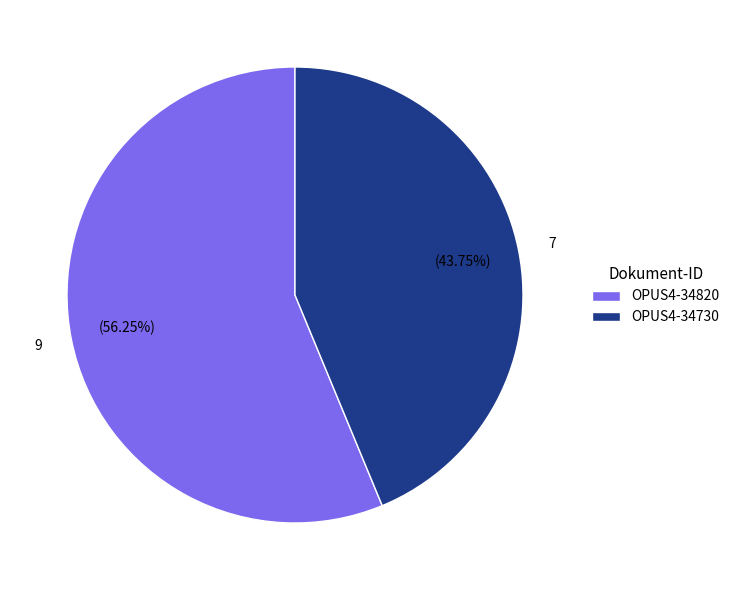

True or false: OPUS4-34820 accounts for 68% of the total.

False